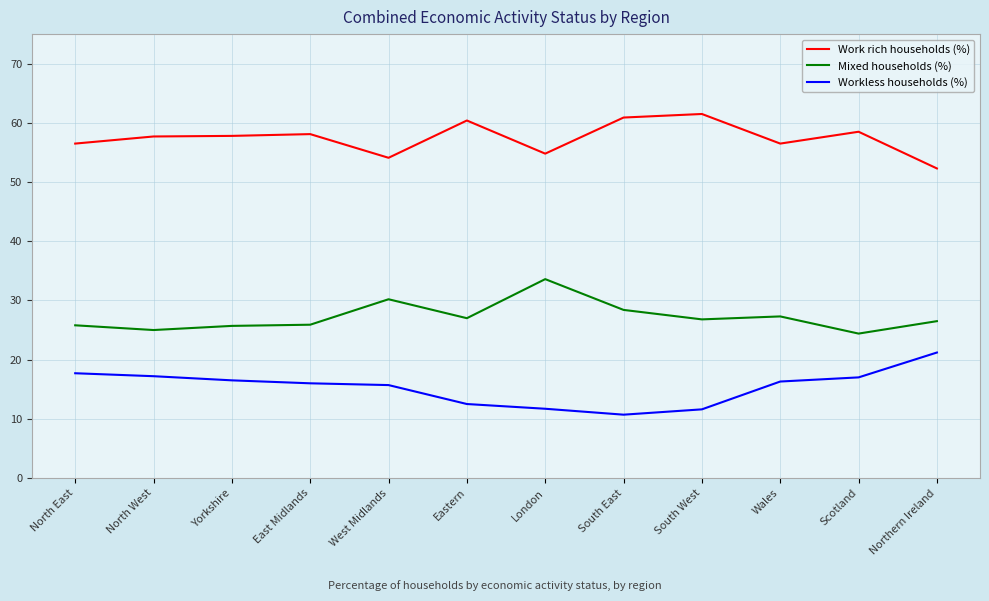

What is the difference between the maximum and minimum values in the Workless households (%) series?

10.5